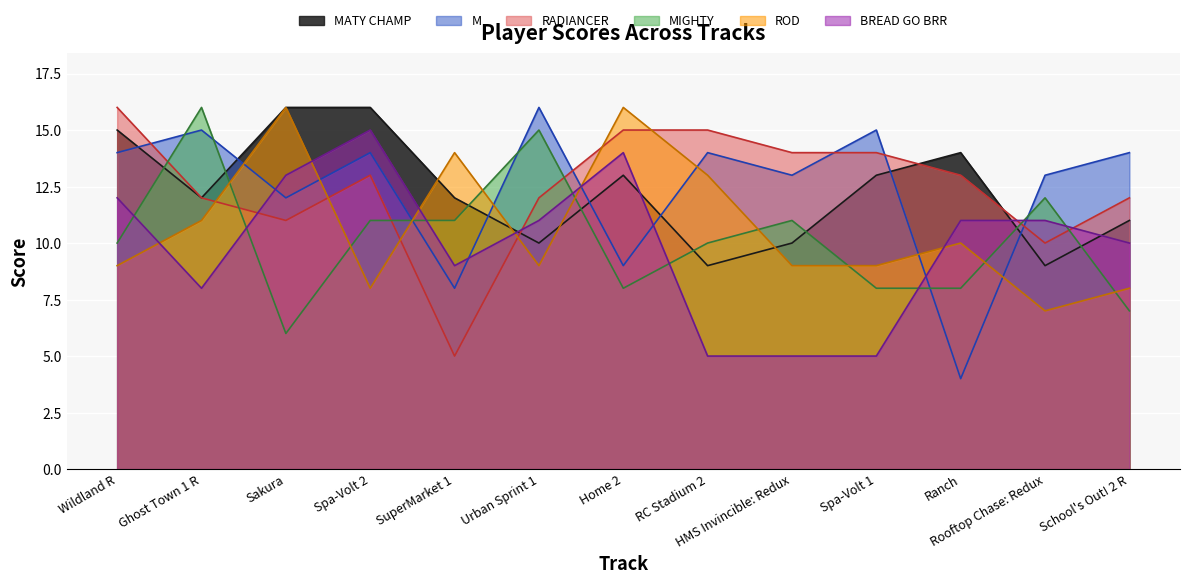

Reading right to left, what are all the values shown in this chart?

MATY CHAMP: 11	9	14	13	10	9	13	10	12	16	16	12	15
M: 14	13	4	15	13	14	9	16	8	14	12	15	14
RADIANCER: 12	10	13	14	14	15	15	12	5	13	11	12	16
MIGHTY: 7	12	8	8	11	10	8	15	11	11	6	16	10
ROD: 8	7	10	9	9	13	16	9	14	8	16	11	9
BREAD GO BRR: 10	11	11	5	5	5	14	11	9	15	13	8	12